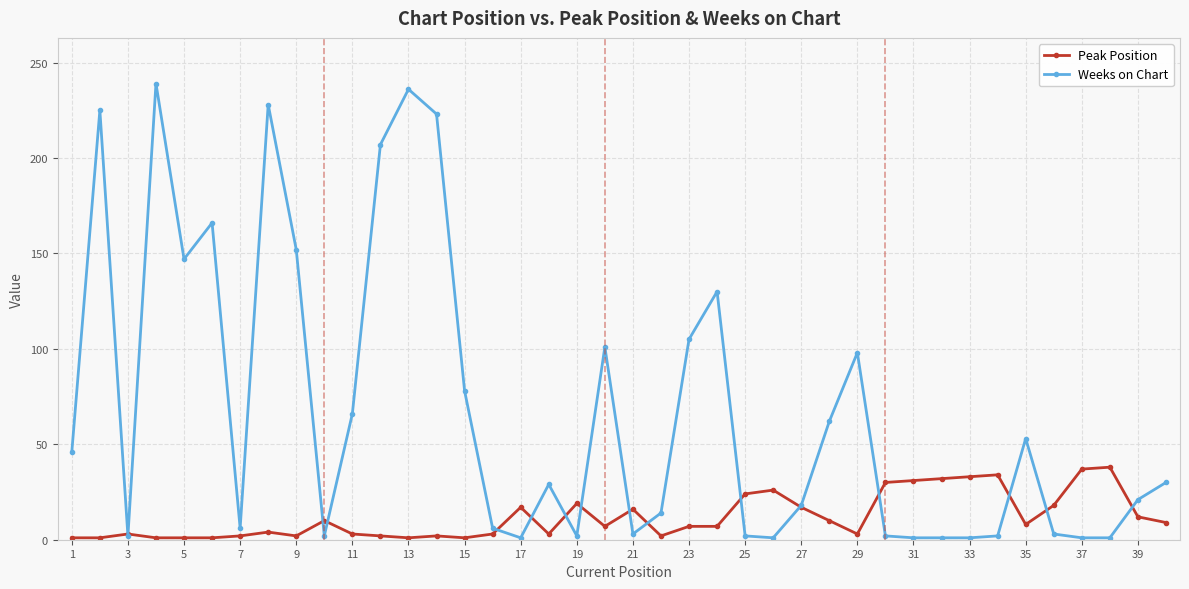

Which series has the largest range (max minus min)?

Weeks on Chart